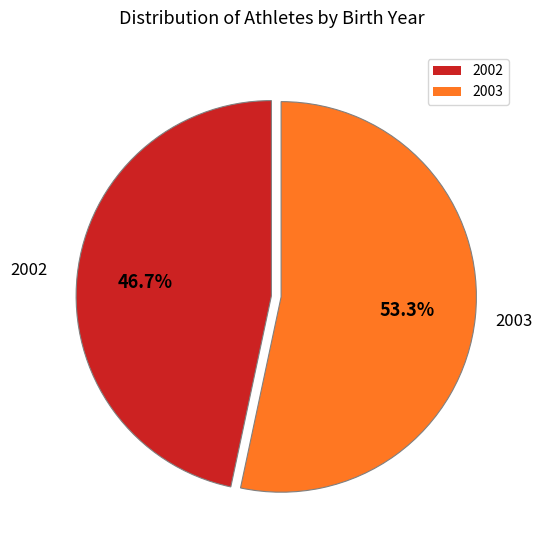

Which slice is the smallest?

2002